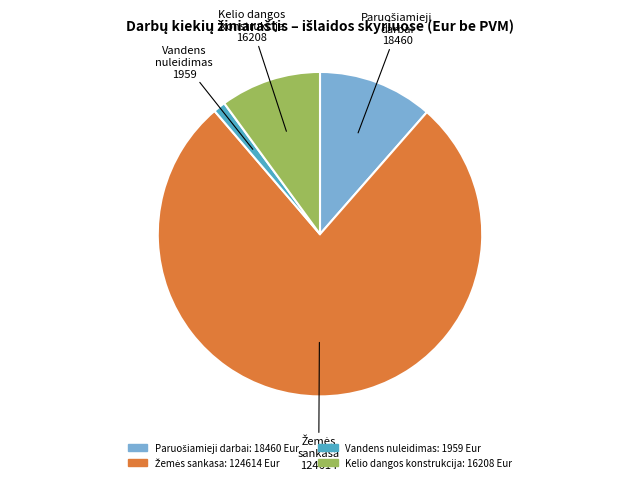

Count the number of slices in the pie.

4